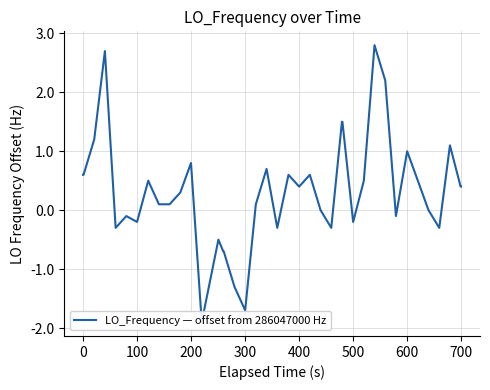

Reading left to right, transcribe all the data shown in this chart.

0.6	0.6	1.2	2.7	-0.3	-0.1	-0.2	0.5	0.1	0.1	0.3	0.8	-1.9	-0.5	-0.7	-0.7	-1.3	-1.7	0.1	0.7	-0.3	0.6	0.4	0.6	0.0	-0.3	1.5	1.5	-0.2	0.5	2.8	2.2	-0.1	1.0	0.5	0.0	-0.3	1.1	0.4	0.4